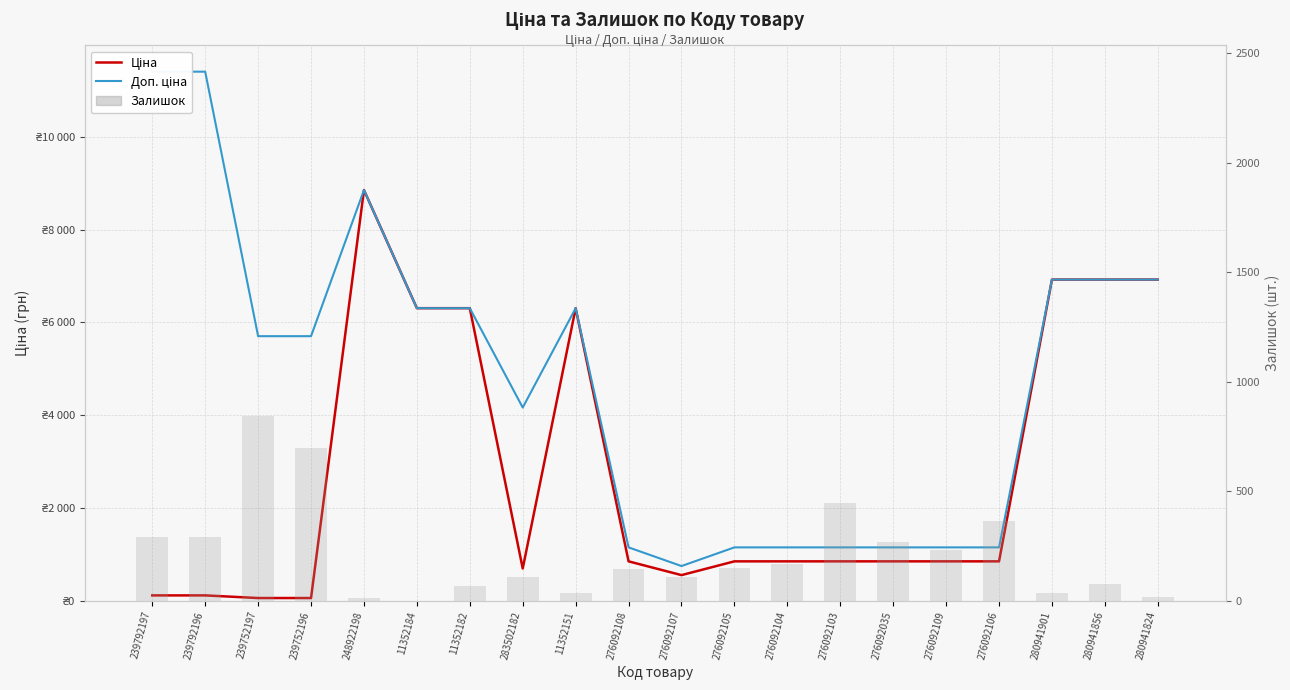

At how many categories does at least one series exceed 10339?

2